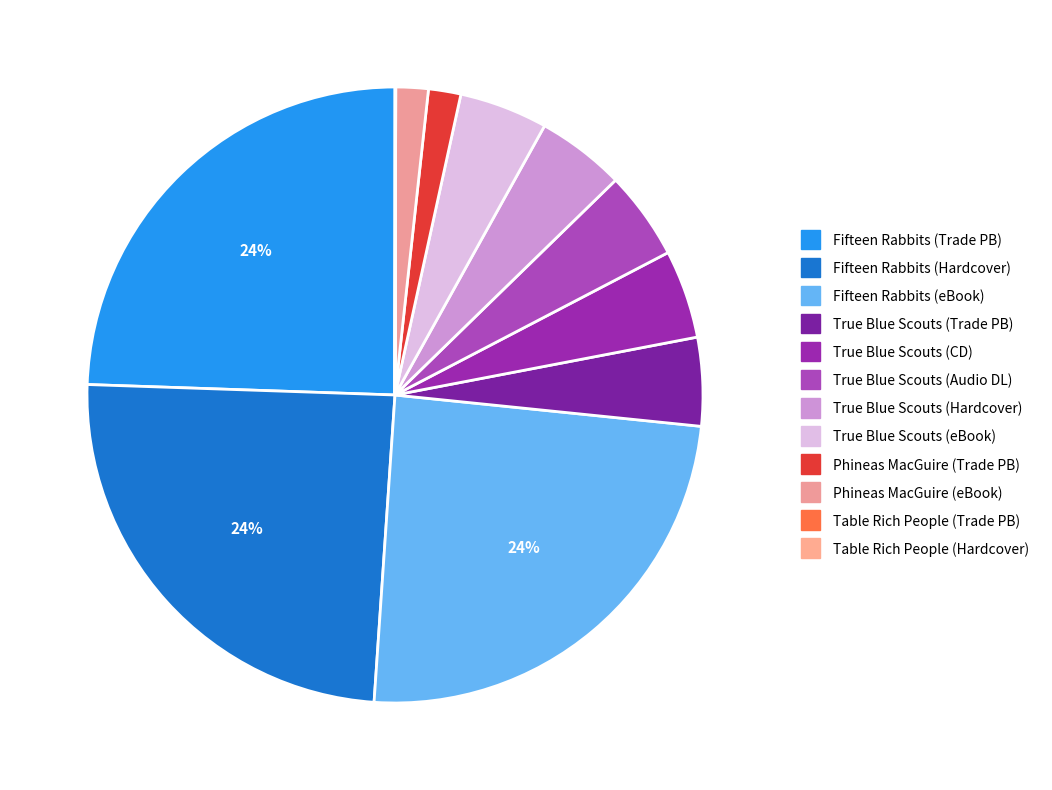

Count the number of slices in the pie.

12